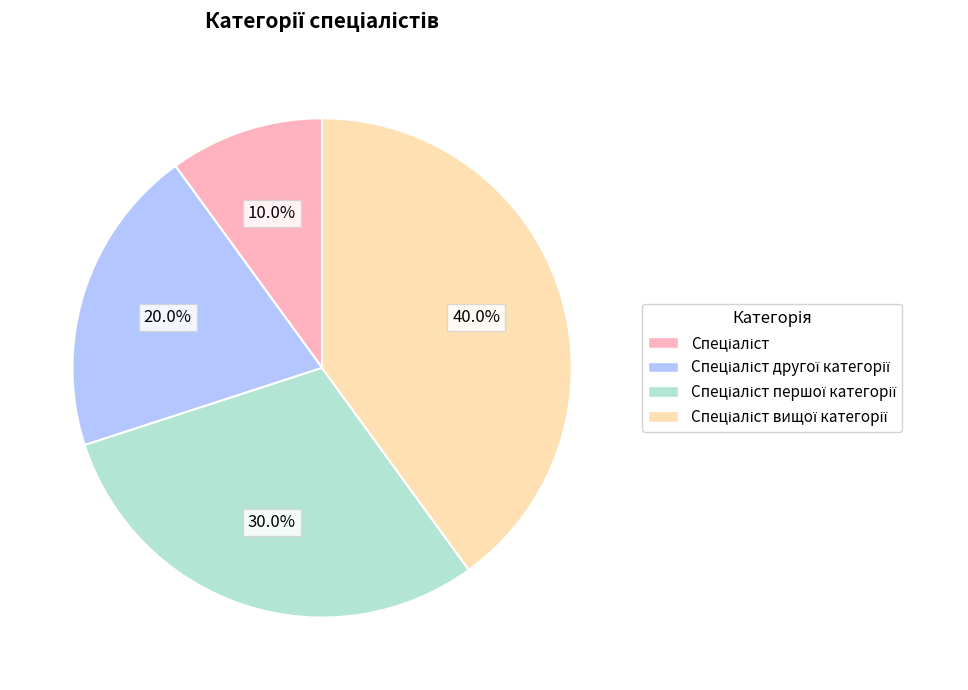

Does any single category account for the majority?

No